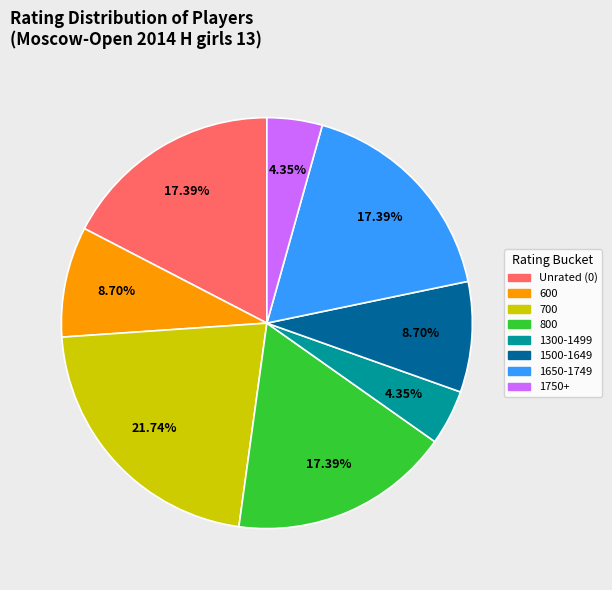

Is there a majority slice in this chart?

No